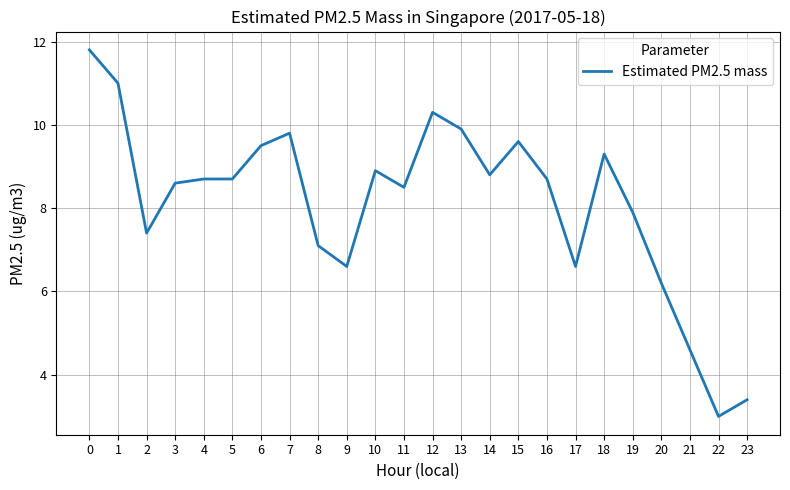

At which category does the chart reach its minimum across all series?

22